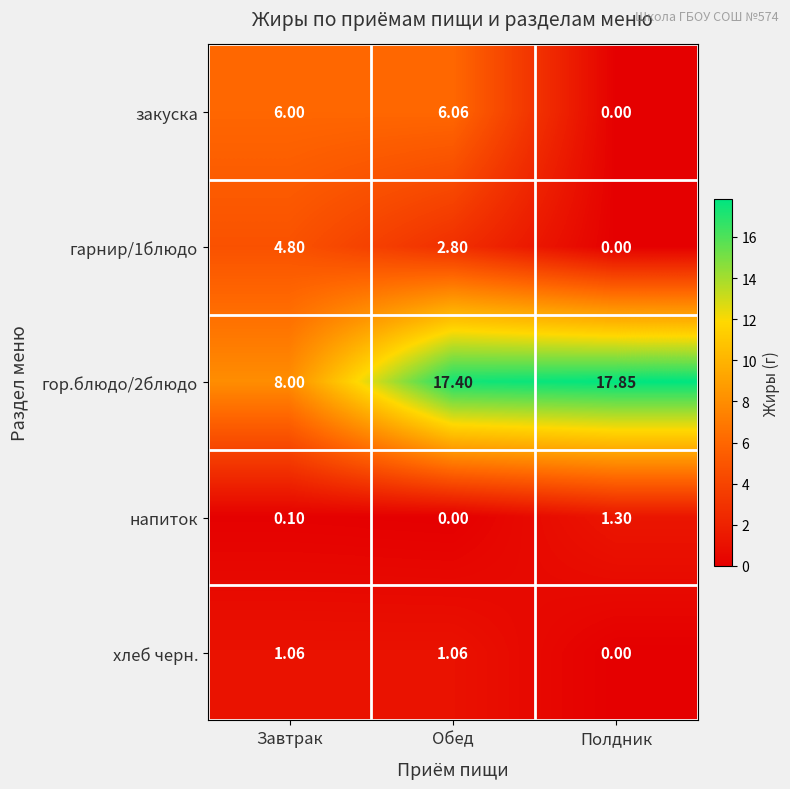

Where is гор.блюдо/2блюдо nearest to the value 12?

Завтрак